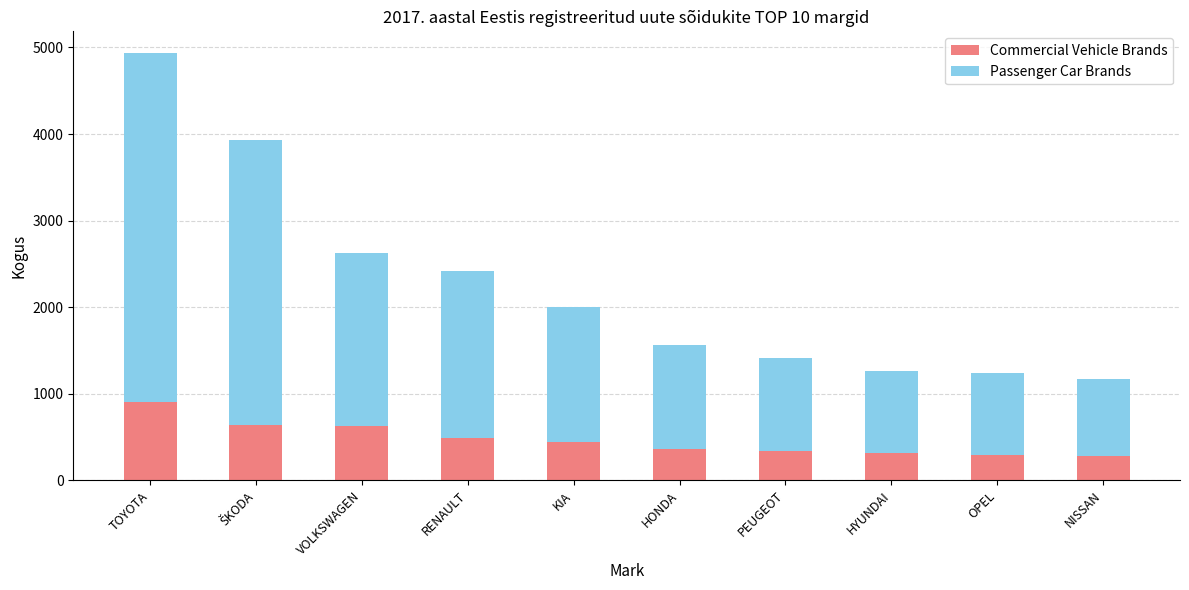

What is the minimum value for Commercial Vehicle Brands?

280